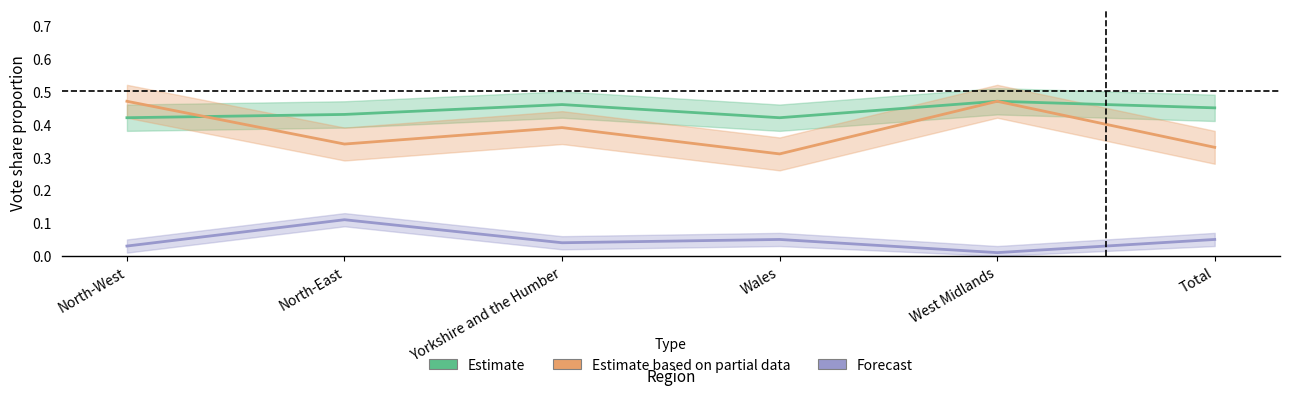

Is it true that Estimate (Conservative) equals 0.3 at North-West?

False